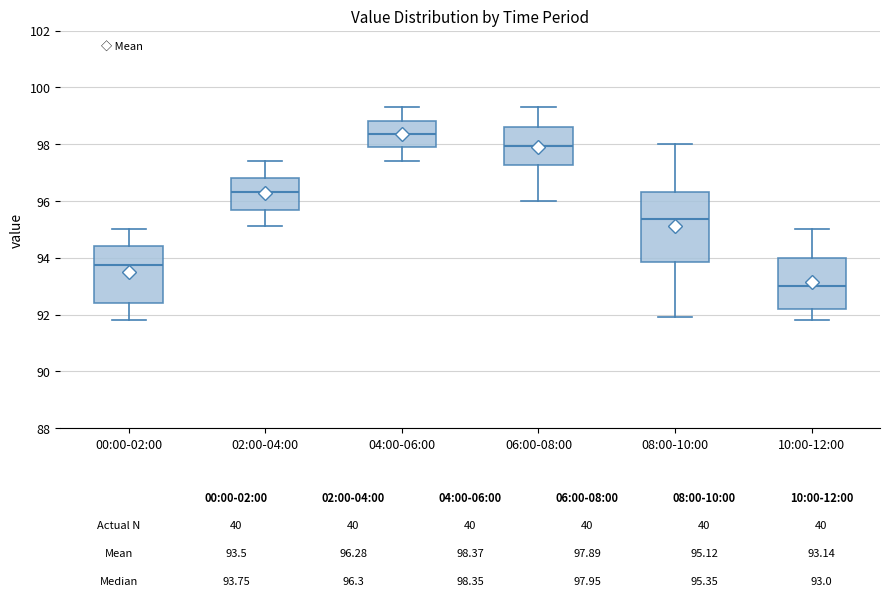

Which box has the lowest median line?

10:00-12:00